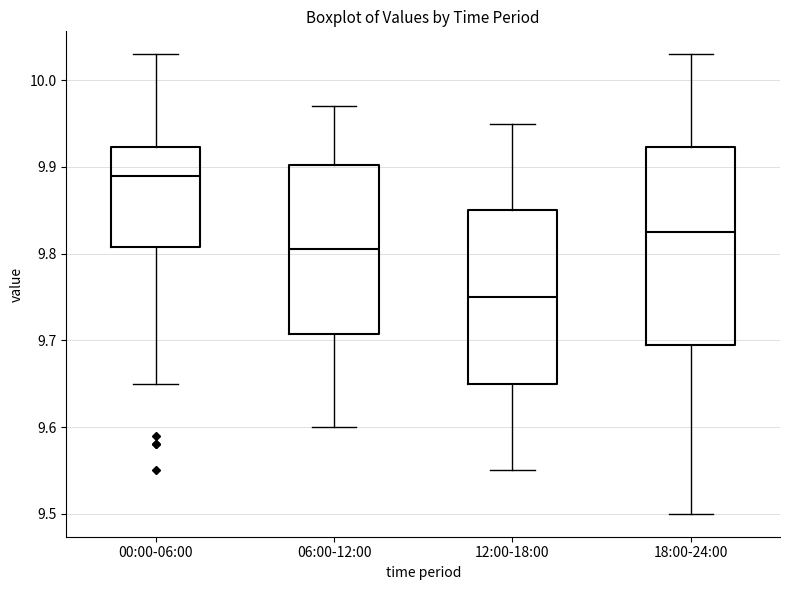

Which box has the highest median line?

00:00-06:00